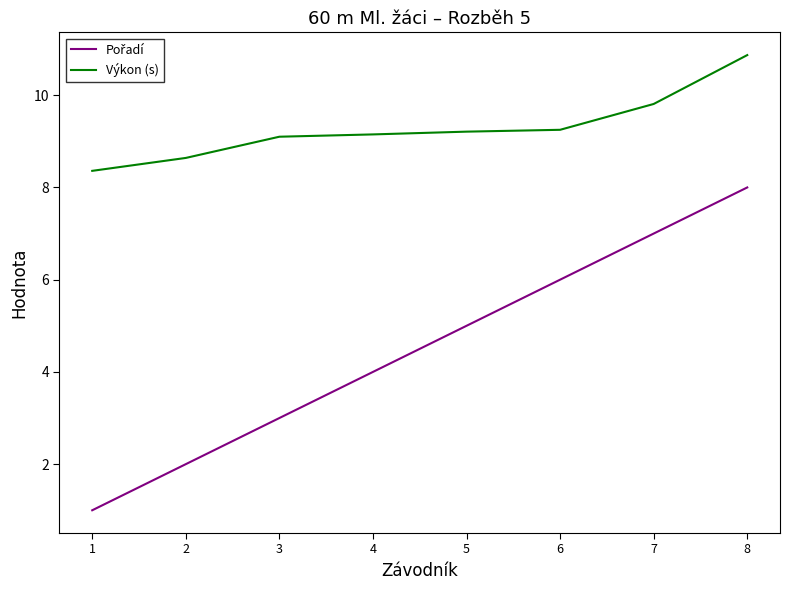

How many lines are shown in the chart?

2